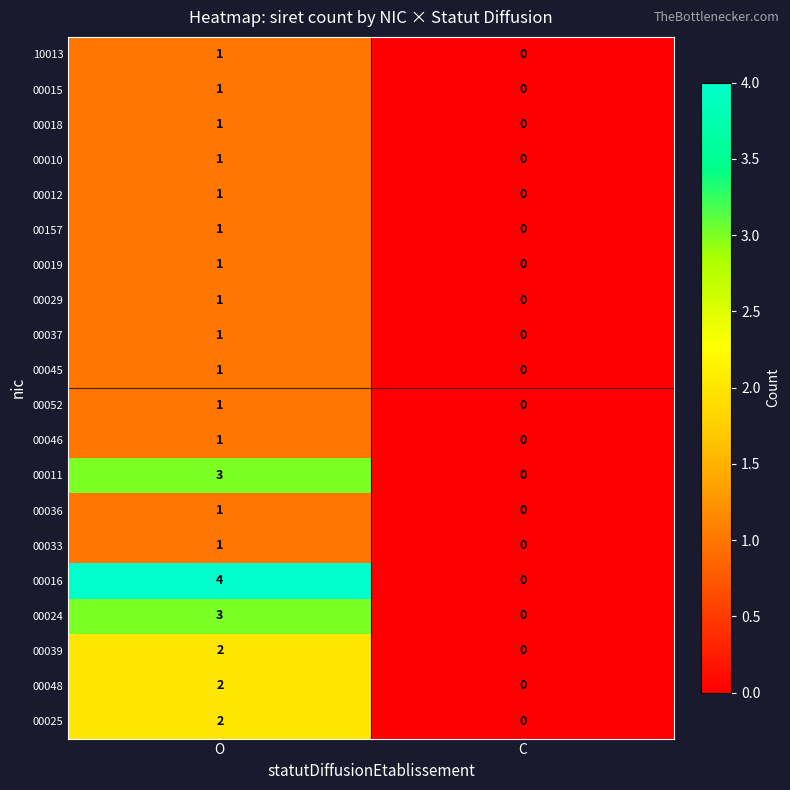

What is the sum of all 00024 values?

3